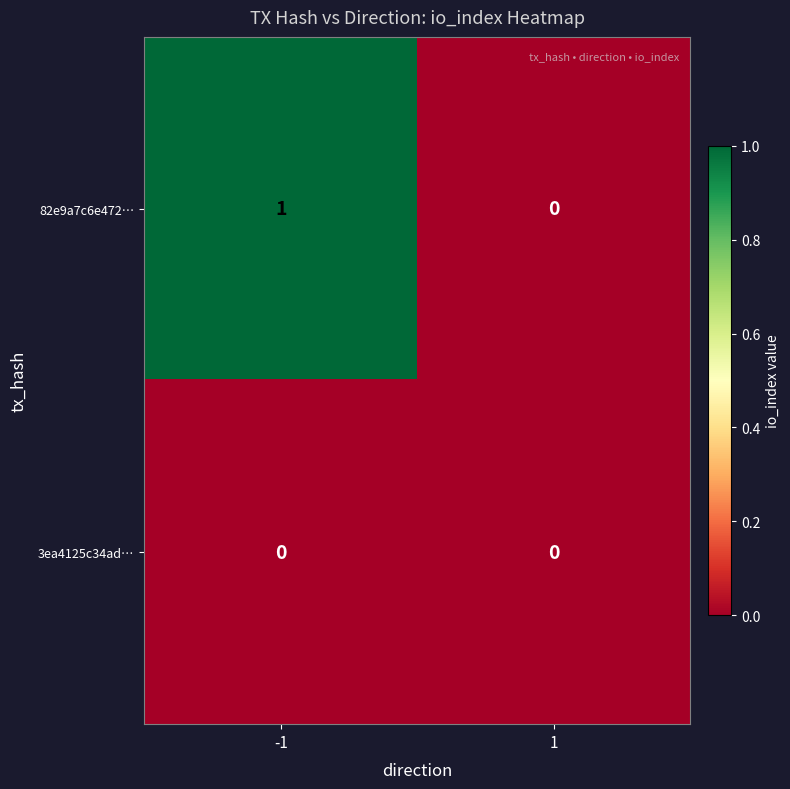

The value of 82e9a7c6e472… at -1 is 1. True or false?

True